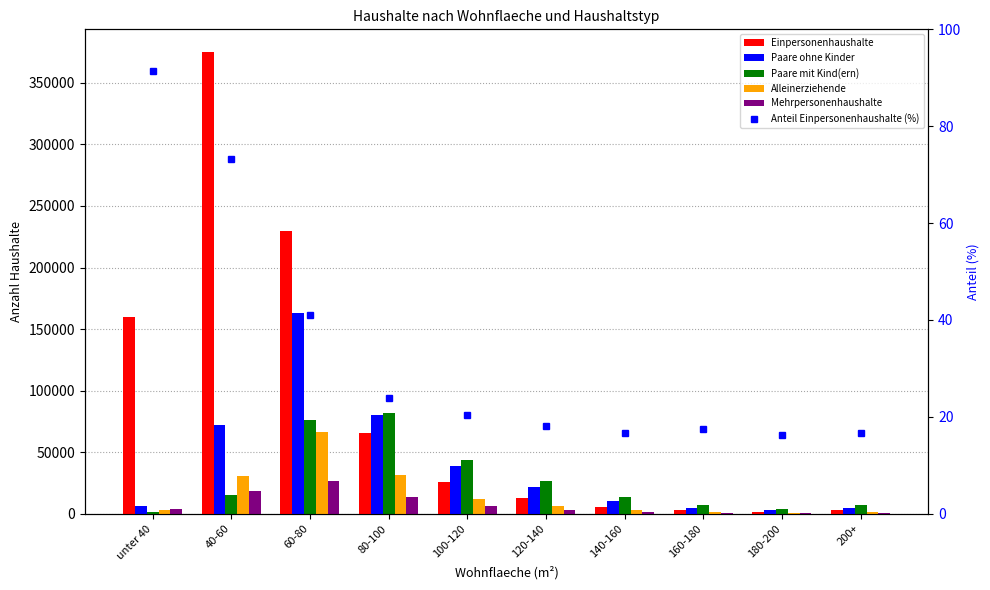

What is the label of the 8th bar from the right?

60-80